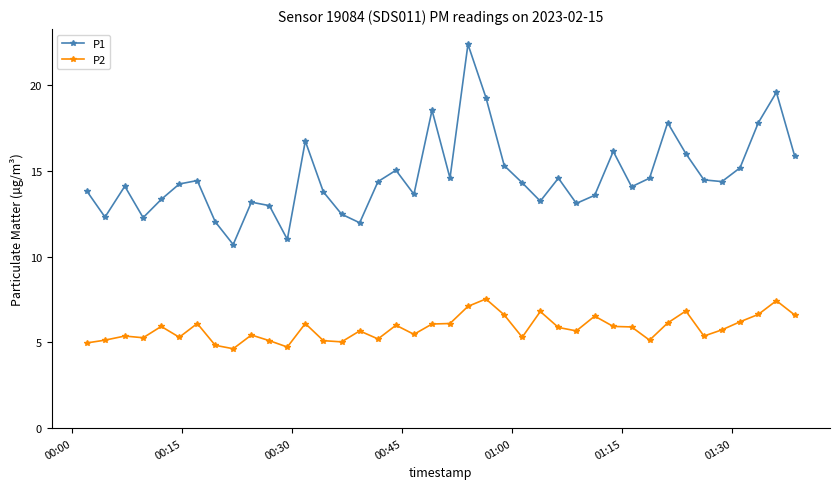

What is the average value of the P1 series?

14.7